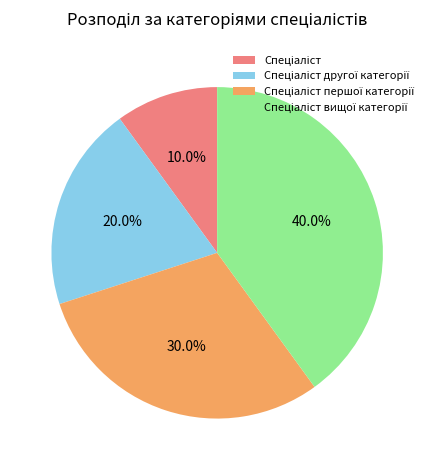

Does any single category account for the majority?

No